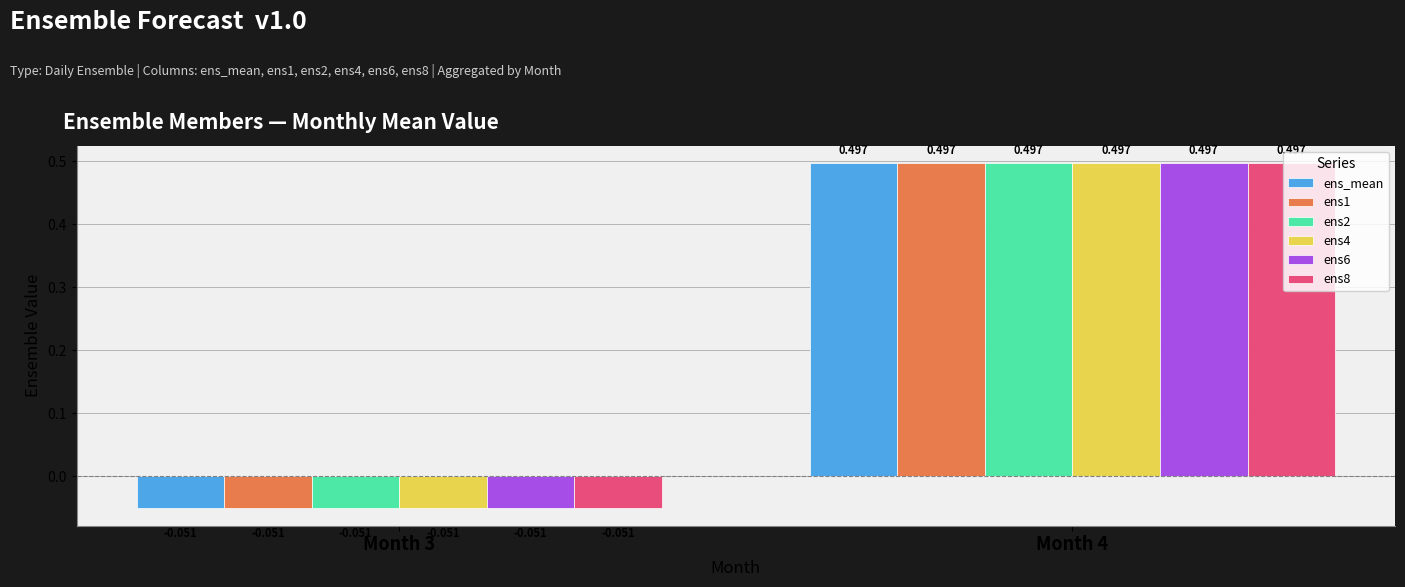

How many negative values does the ens4 series have?

1